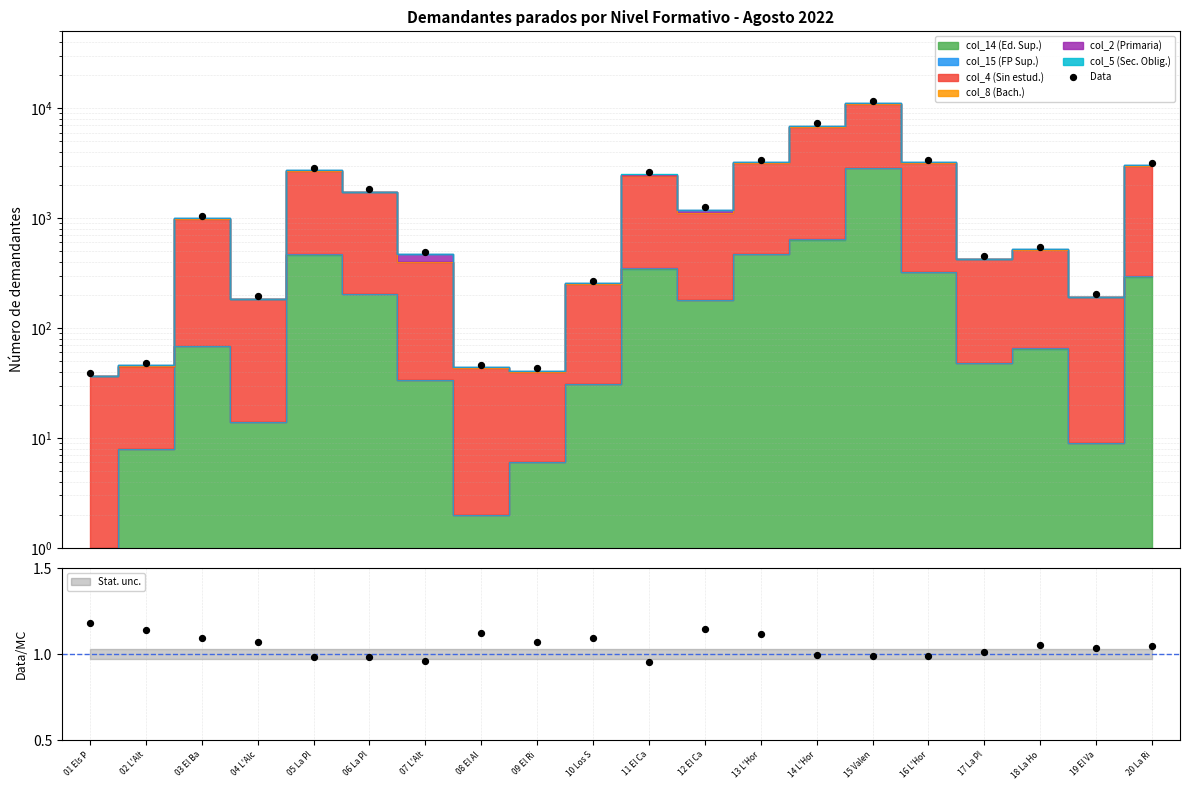

What is the ratio of the value at 11 El Ca to the value at 02 L'Alt?

54.2